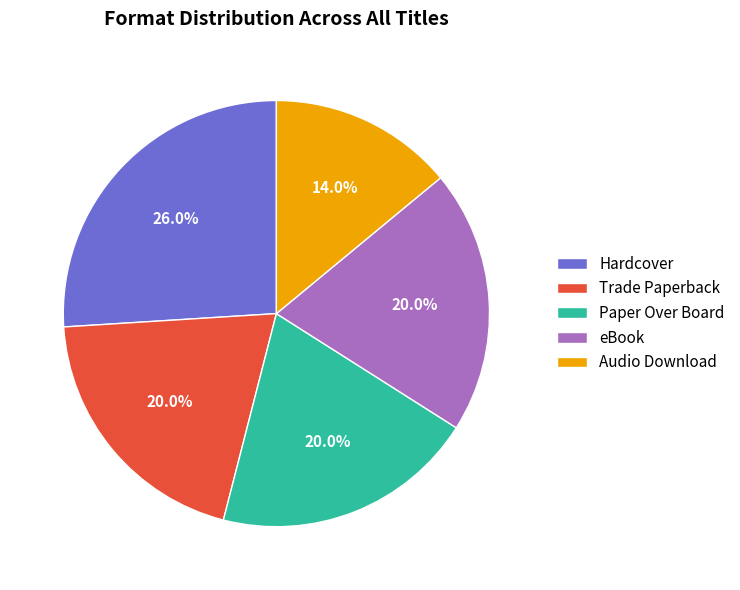

Combined, what portion of the pie is Paper Over Board and Hardcover?

46.0%